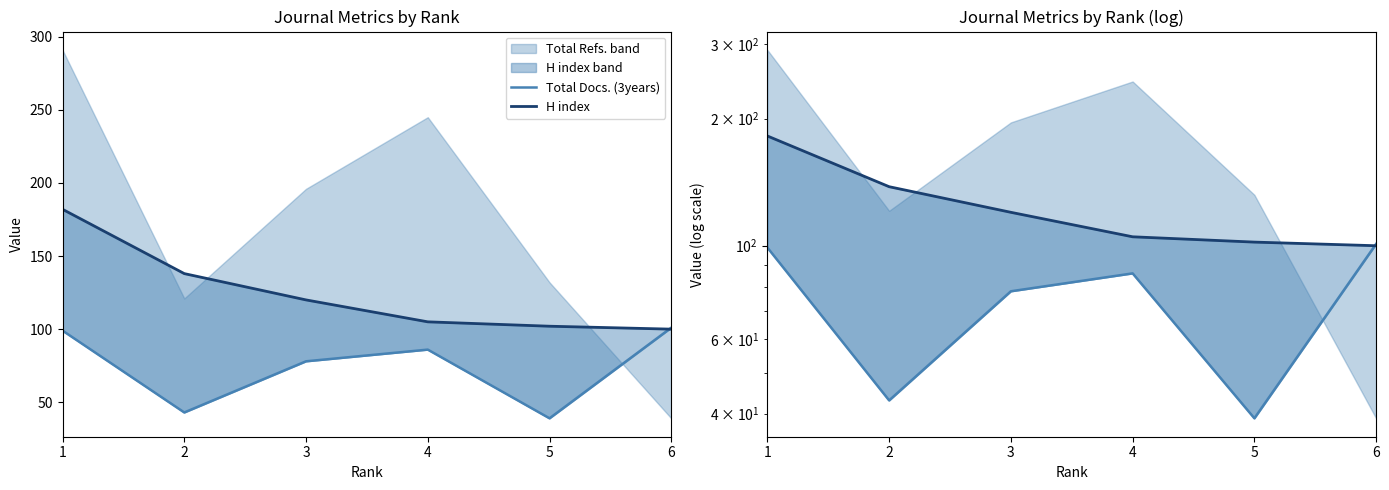

What is the value of the Total Docs. (3years) point at the 2nd from the left?

43